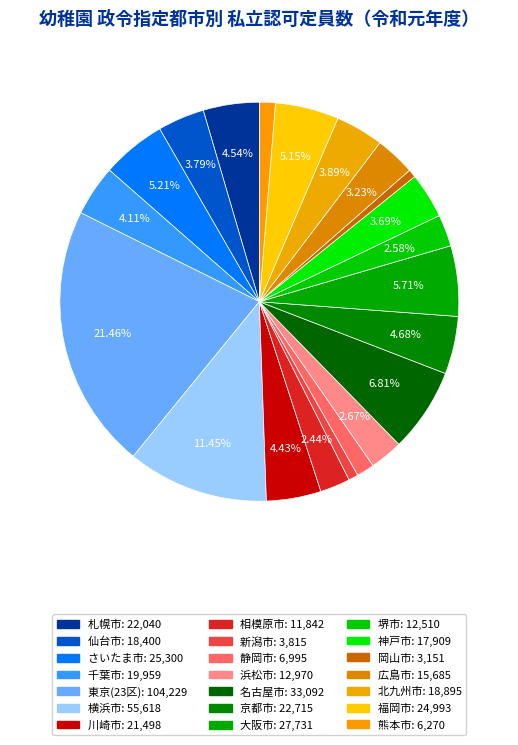

How many segments does this pie chart have?

21